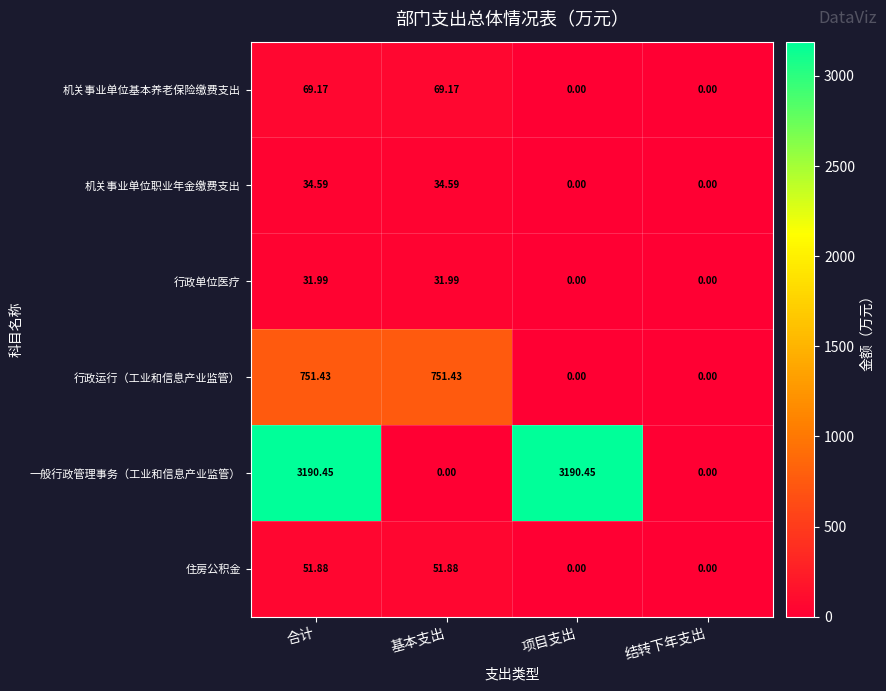

At which category is the sum across all series the highest?

合计